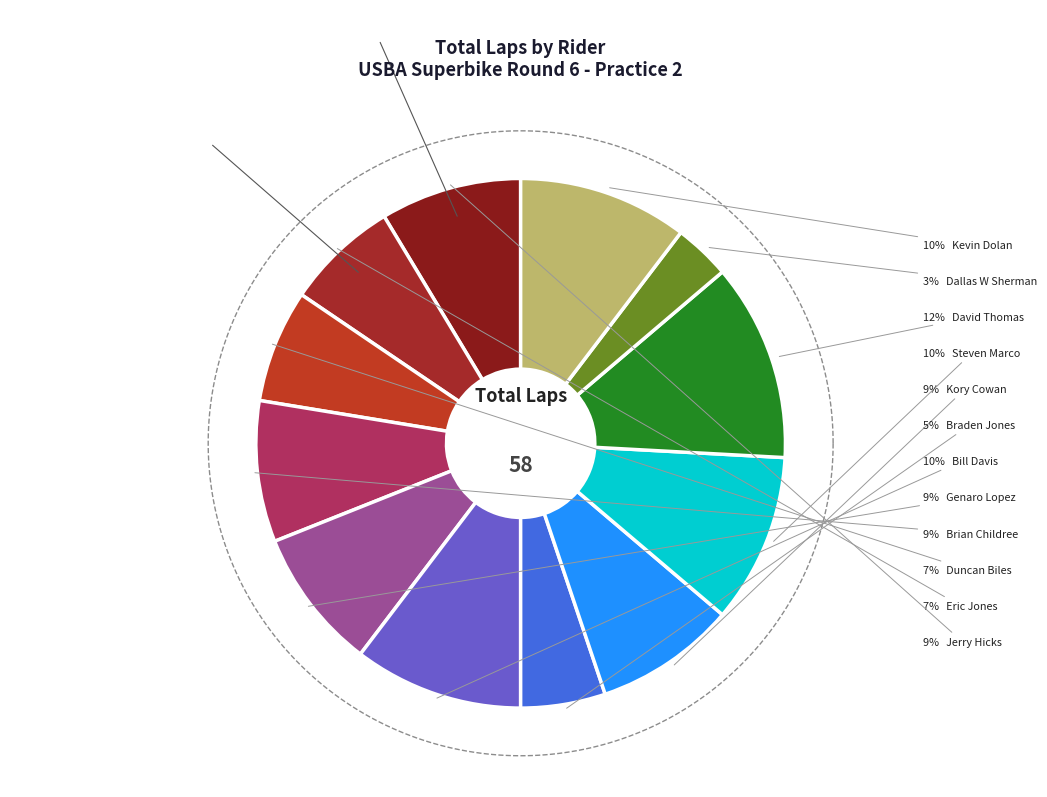

What is the largest slice in the pie chart?

David Thomas